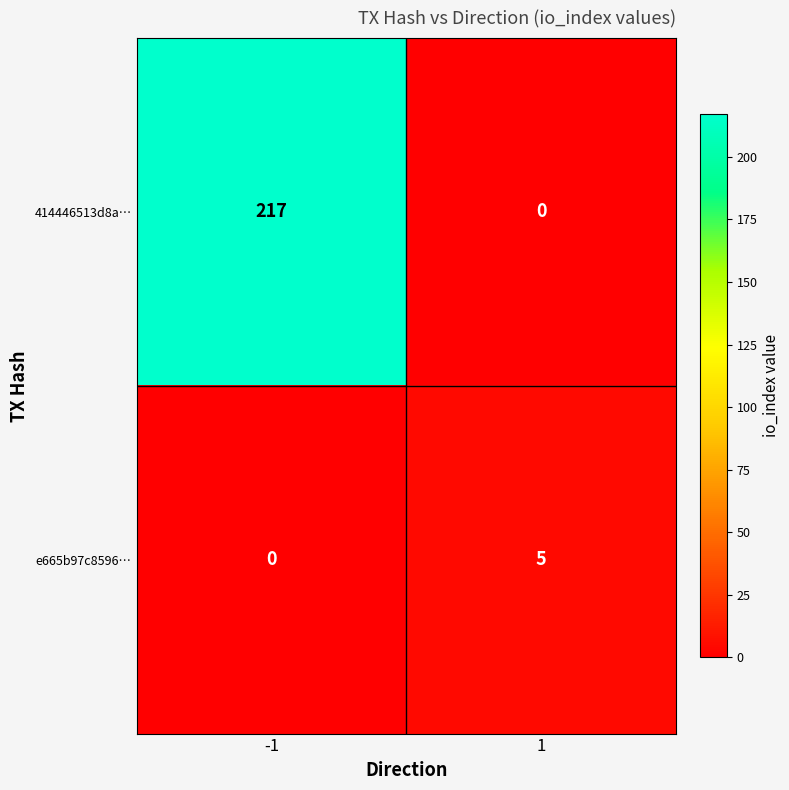

The value of 414446513d8a… at 1 is 142. True or false?

False